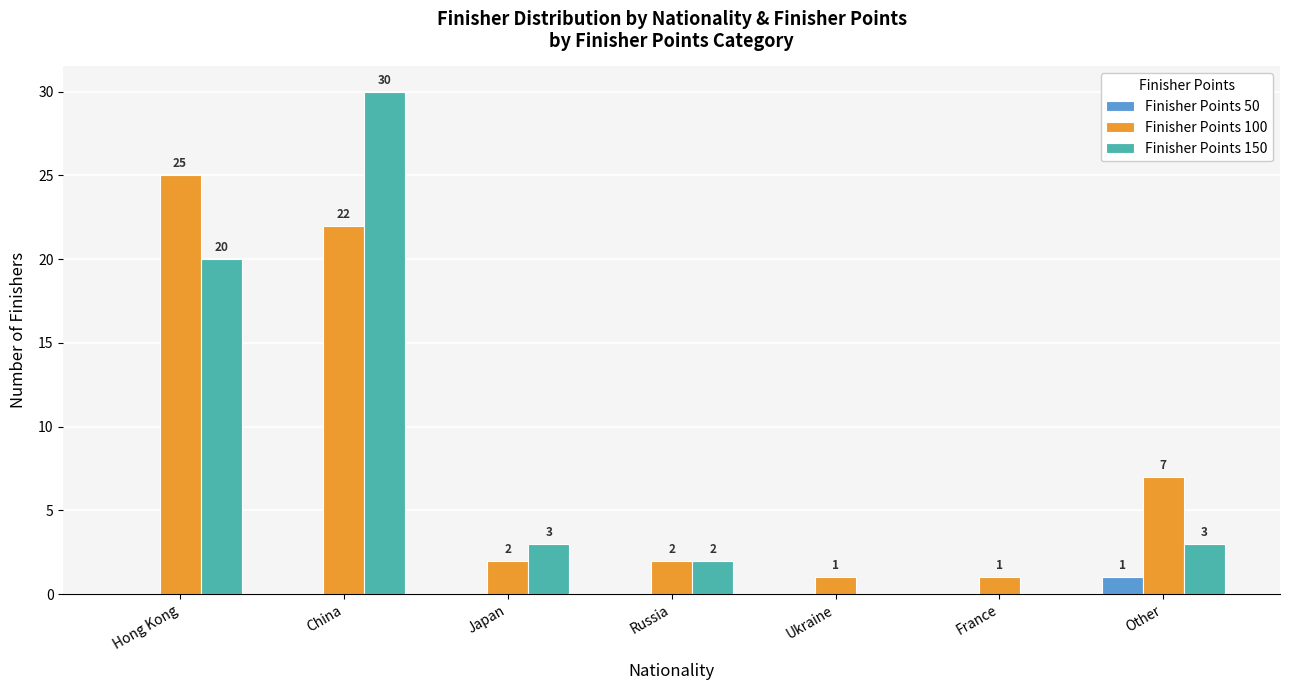

Which series has the largest range (max minus min)?

Finisher Points 150